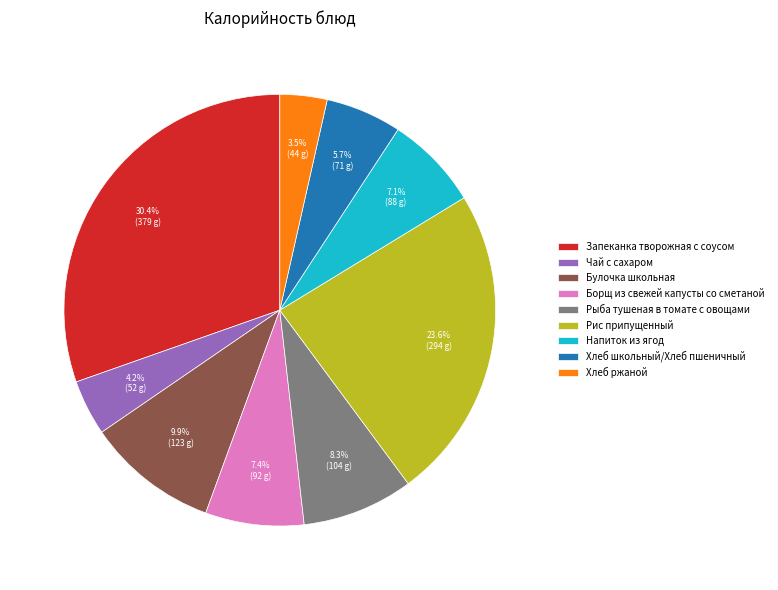

Is there any slice that represents more than half of the pie?

No